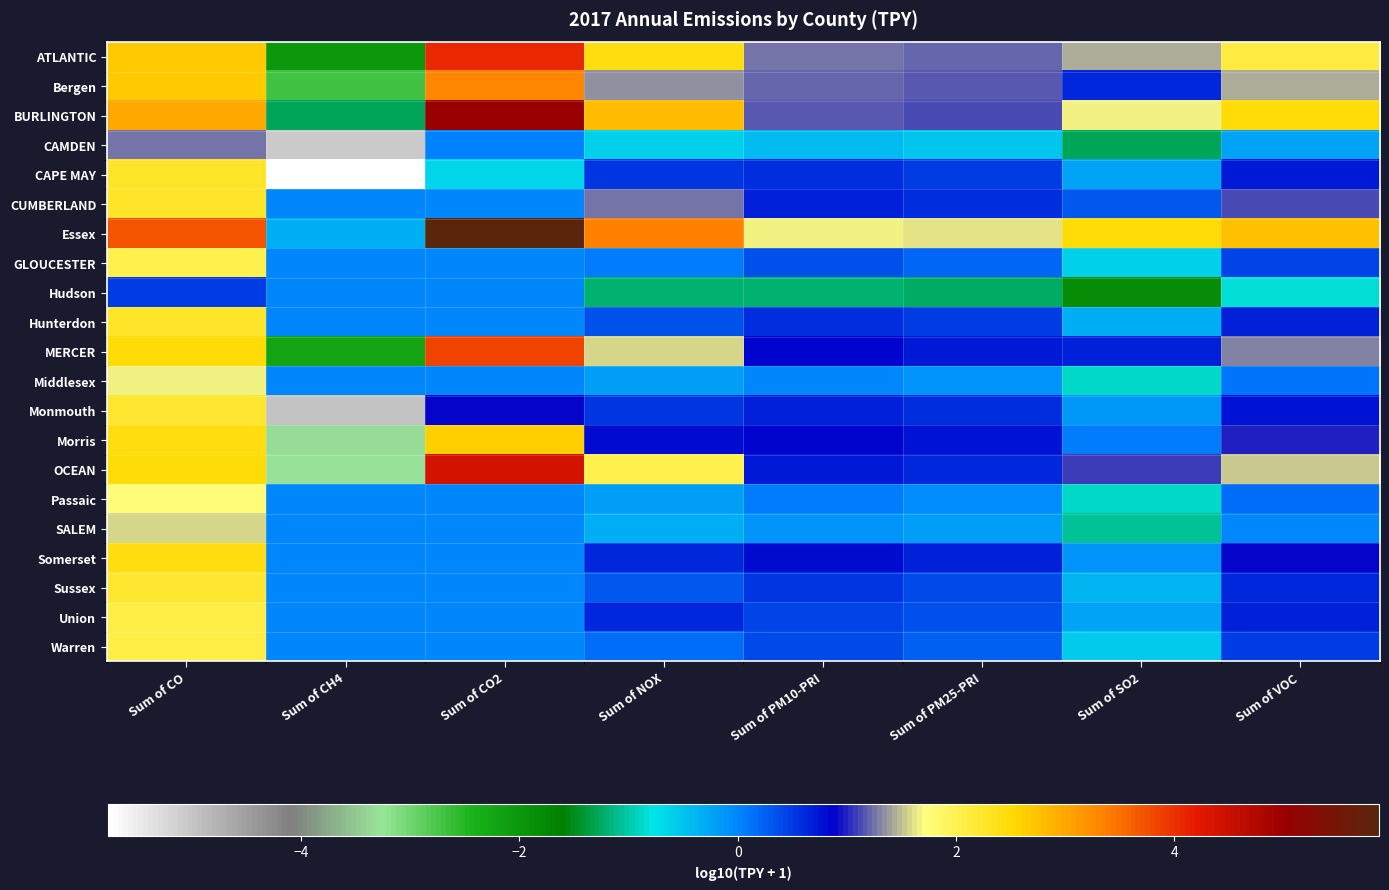

Which label corresponds to the largest value in the chart?

Sum of CO2